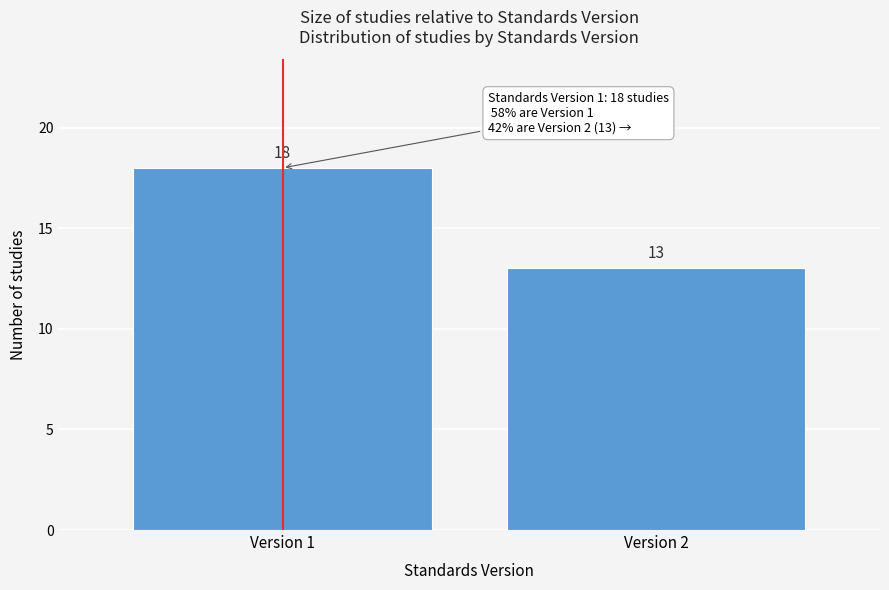

Reading left to right, transcribe all the data shown in this chart.

Version 1=18	Version 2=13